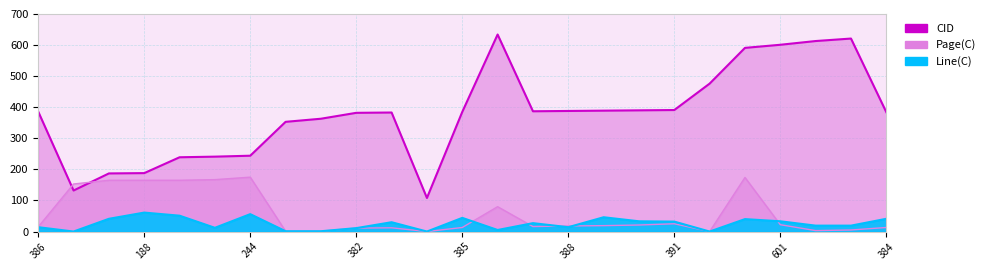

Rank the series at 621 from lowest to highest value.

Page(C), Line(C), CID